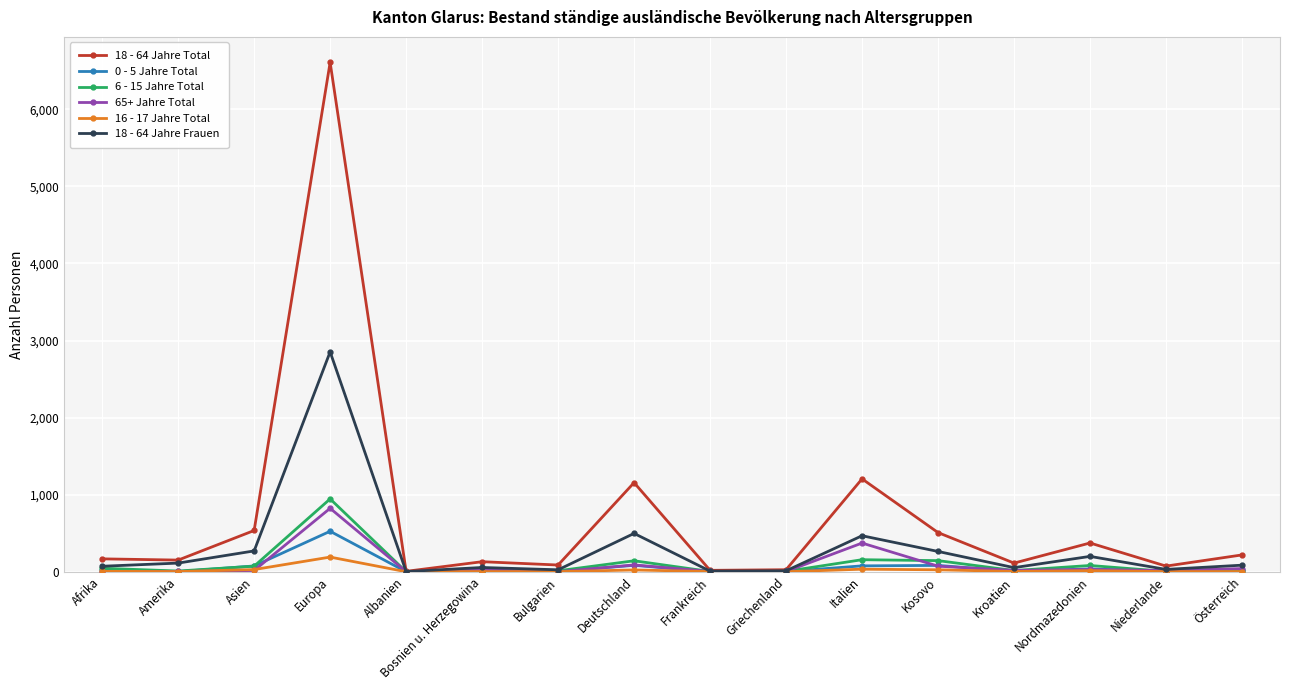

True or false: 65+ Jahre Total has more than 1 interior local peaks.

True